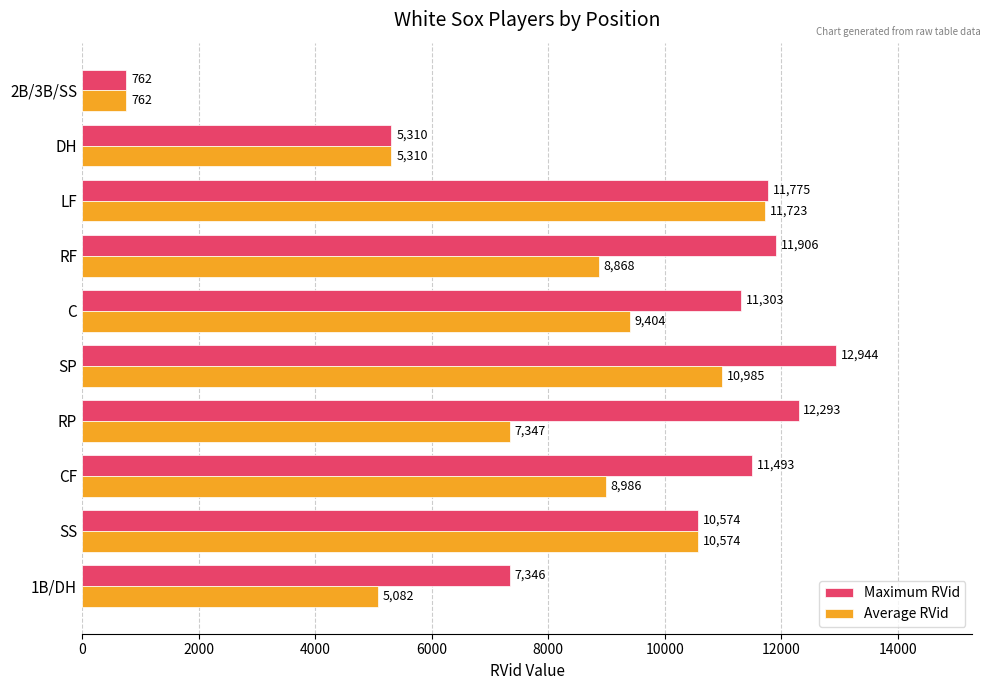

What is the difference between the second highest and second lowest values in the Maximum RVid series?

6983